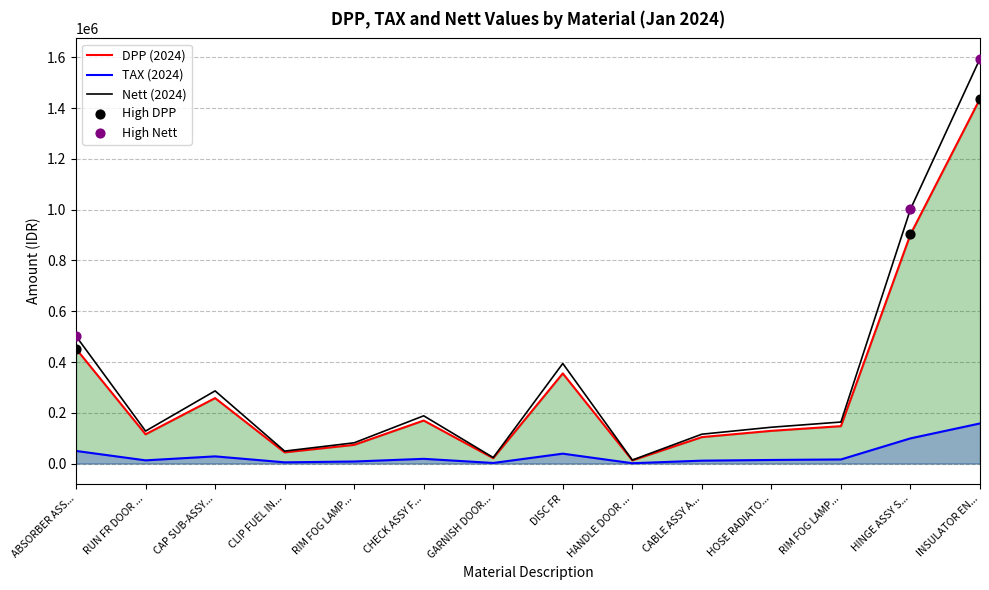

Which series has the largest total across all categories?

Nett (2024)